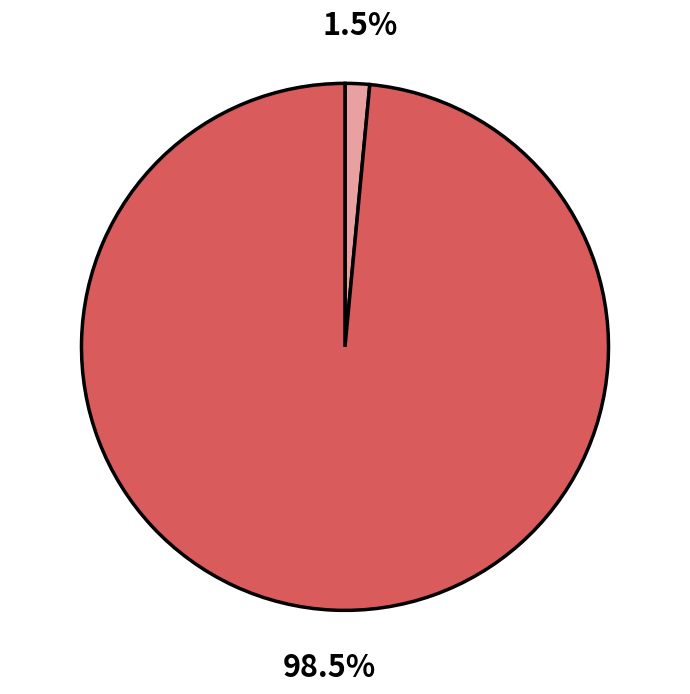

Does any single category account for the majority?

Yes